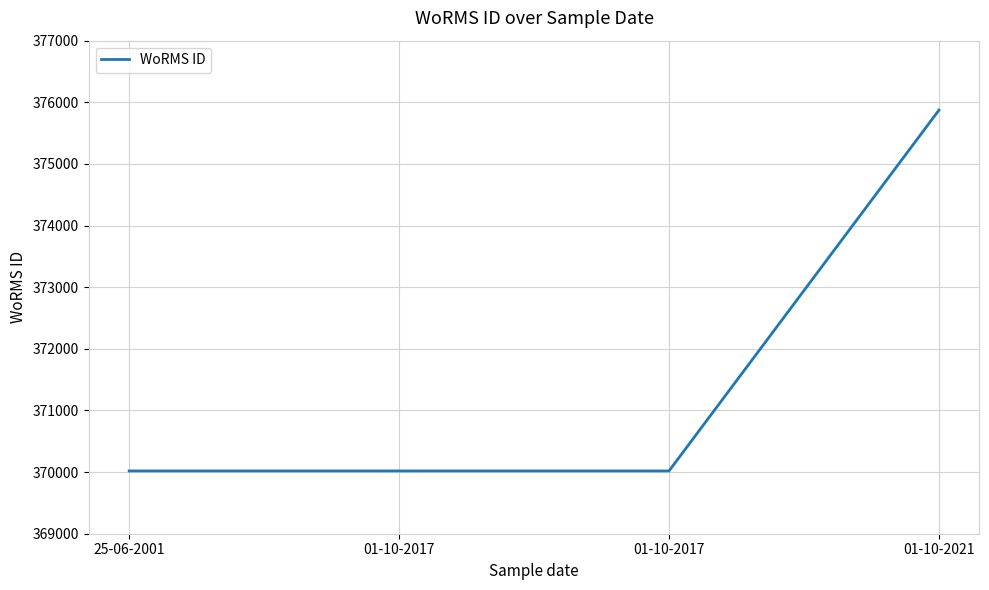

How many categories are shown in the chart?

4